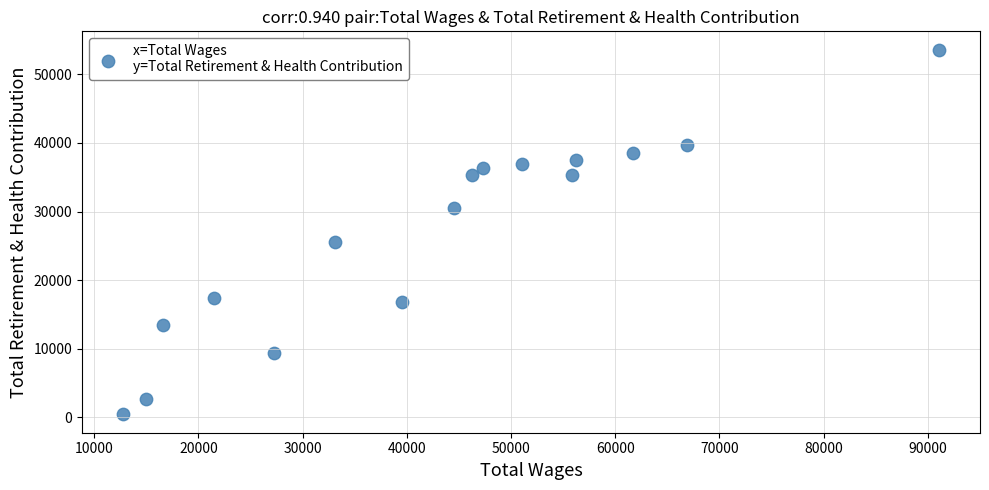

What is the range of Y values (max minus min)?

53153